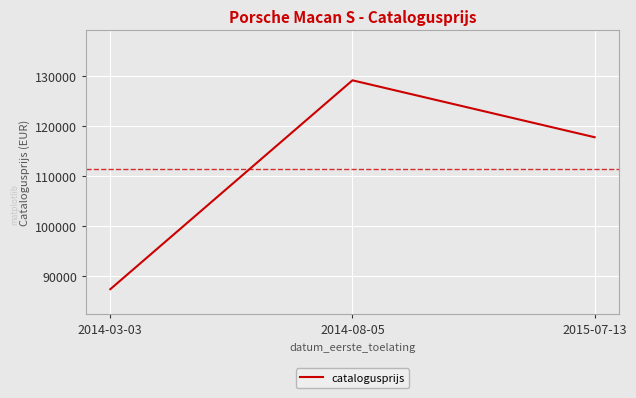

List the labels in order of value, smallest first.

2014-03-03, 2015-07-13, 2014-08-05